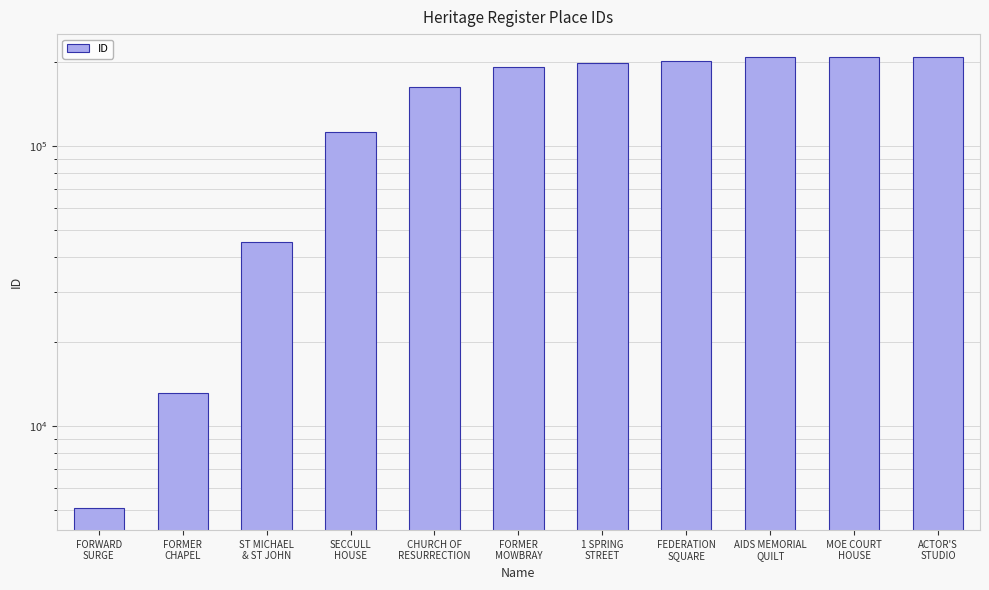

Rank the categories by value from highest to lowest.

ACTOR'S
STUDIO, MOE COURT
HOUSE, AIDS MEMORIAL
QUILT, FEDERATION
SQUARE, 1 SPRING
STREET, FORMER
MOWBRAY, CHURCH OF
RESURRECTION, SECCULL
HOUSE, ST MICHAEL
& ST JOHN, FORMER
CHAPEL, FORWARD
SURGE